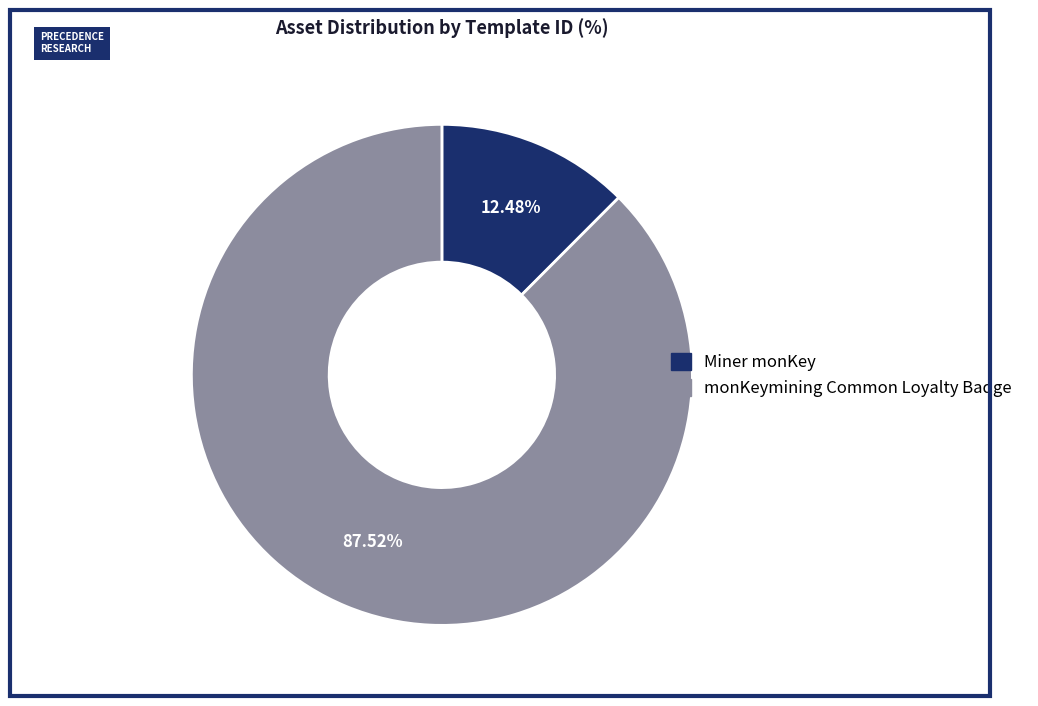

Which slice represents more than half of the pie?

monKeymining Common Loyalty Badge